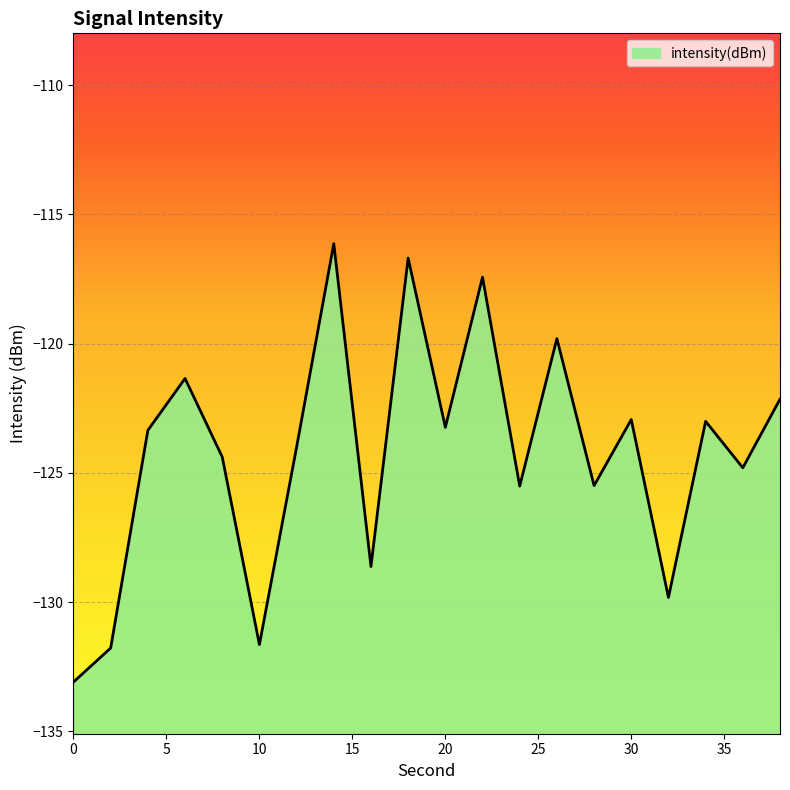

What is the sum of all values?

-2485.2